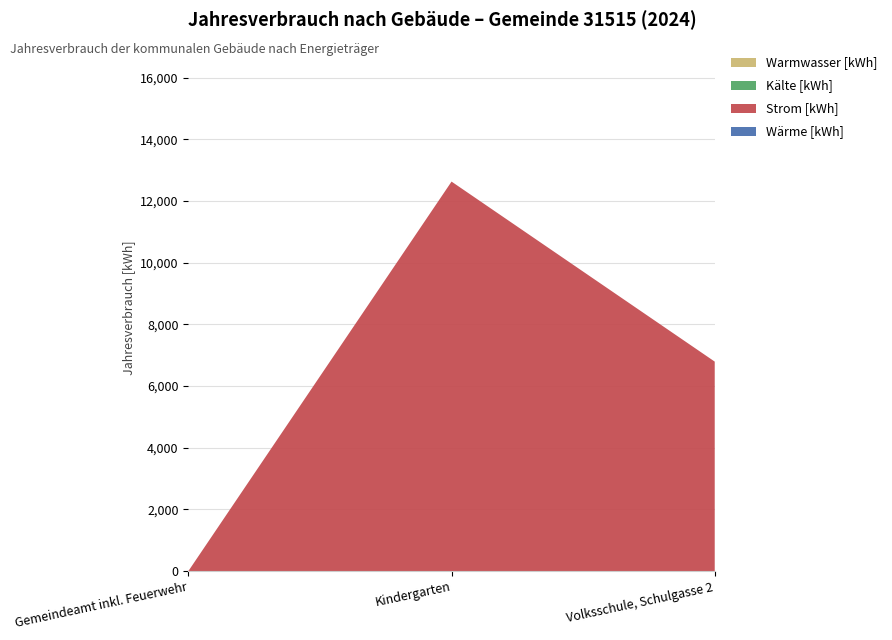

Reading right to left, extract all data points from this chart.

Wärme [kWh]: Volksschule, Schulgasse 2=0	Kindergarten=0	Gemeindeamt inkl. Feuerwehr=0
Strom [kWh]: Volksschule, Schulgasse 2=6791	Kindergarten=12627	Gemeindeamt inkl. Feuerwehr=0
Kälte [kWh]: Volksschule, Schulgasse 2=0	Kindergarten=0	Gemeindeamt inkl. Feuerwehr=0
Warmwasser [kWh]: Volksschule, Schulgasse 2=0	Kindergarten=0	Gemeindeamt inkl. Feuerwehr=0